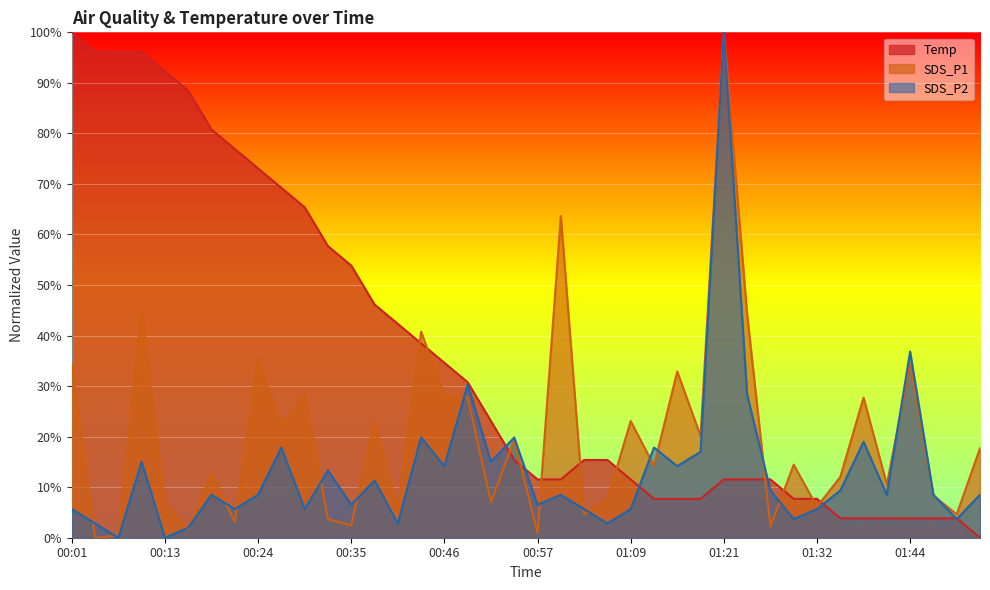

Rank the series by their average value, from lowest to highest.

SDS_P2, SDS_P1, Temp